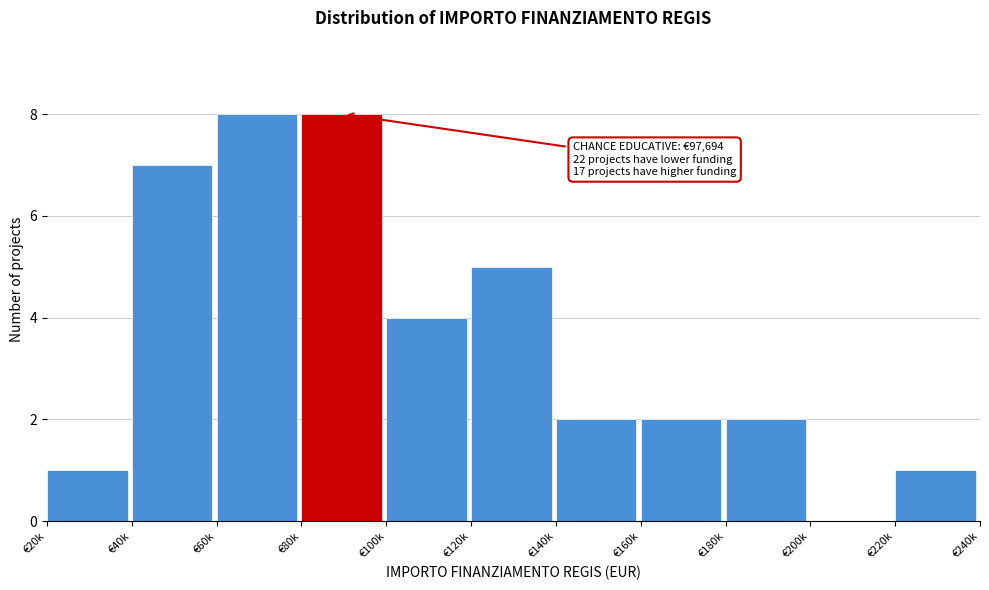

Reading left to right, what are all the values shown in this chart?

€20k=1	€40k=7	€60k=8	€80k=8	€100k=4	€120k=5	€140k=2	€160k=2	€180k=2	€200k=0	€220k=1